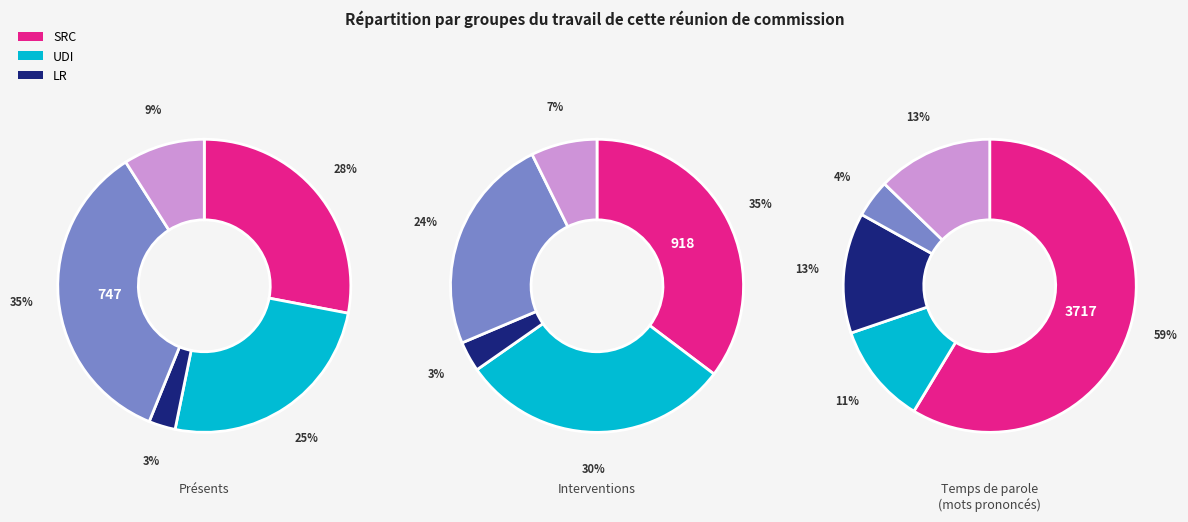

Count the number of slices in the pie.

15